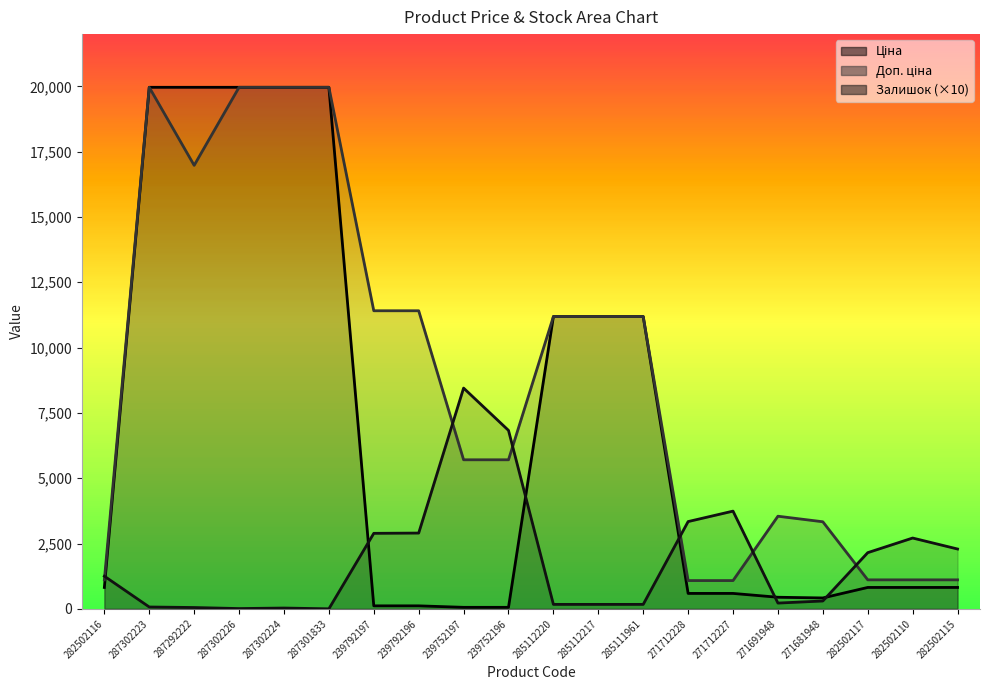

What is the label of the 13th point from the right?

239792196